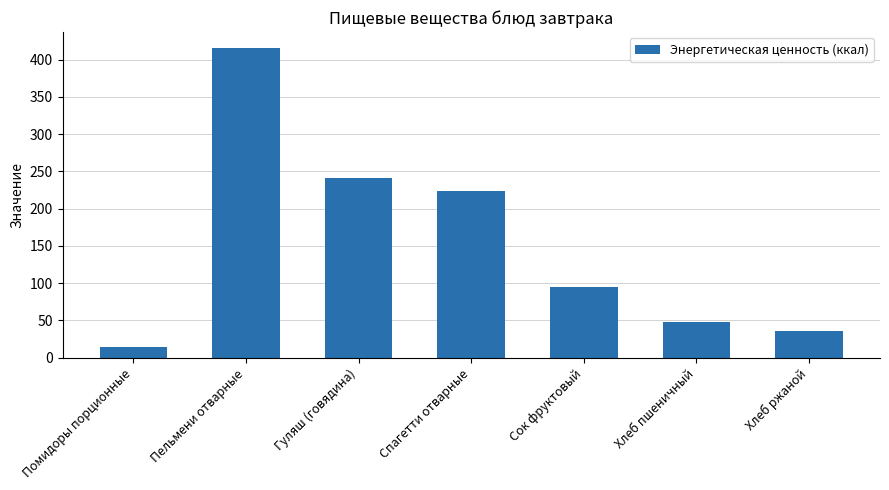

What is the label of the 7th bar from the left?

Хлеб ржаной